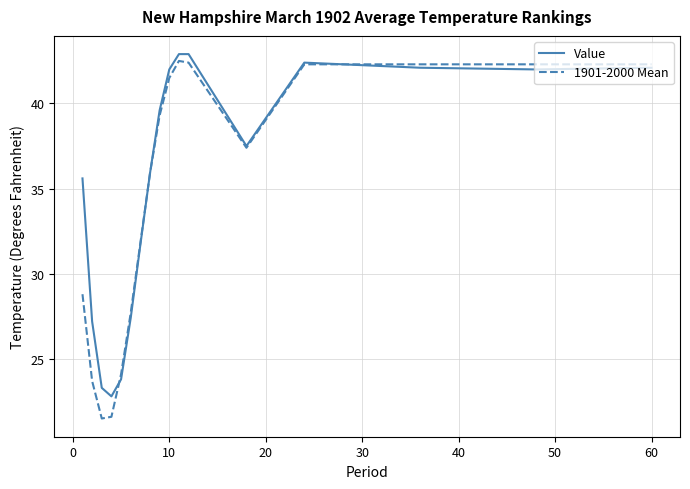

What is the smallest value displayed?

21.5